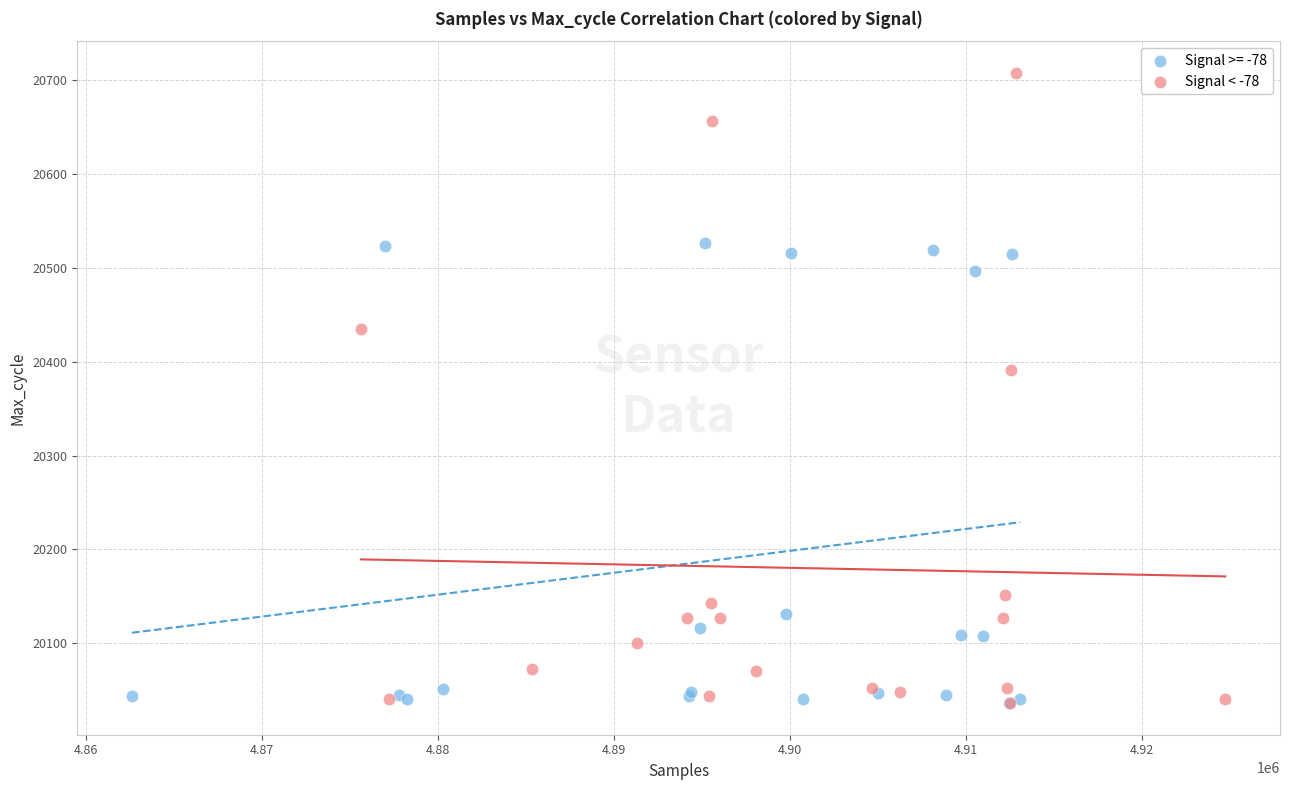

Which series contains the highest Y value?

Signal < -78